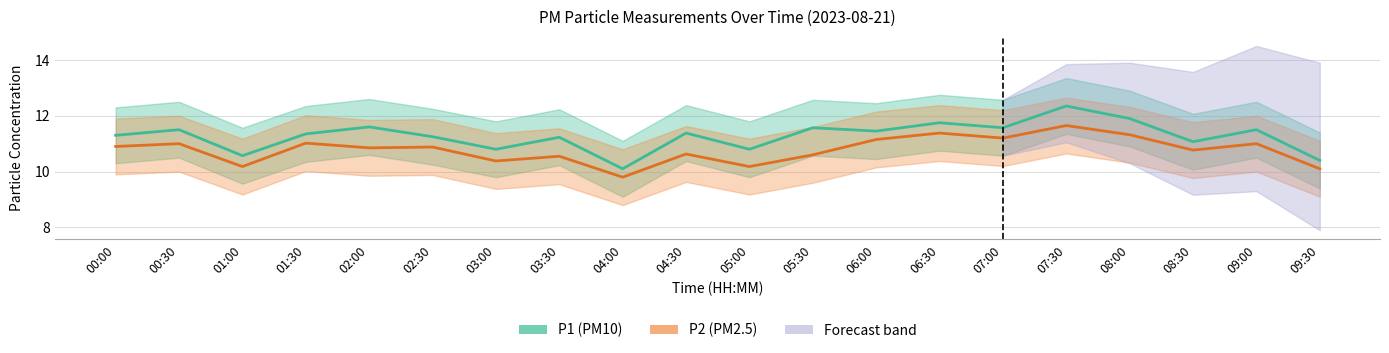

Which category has the highest value in the P2 (PM2.5) series?

07:30